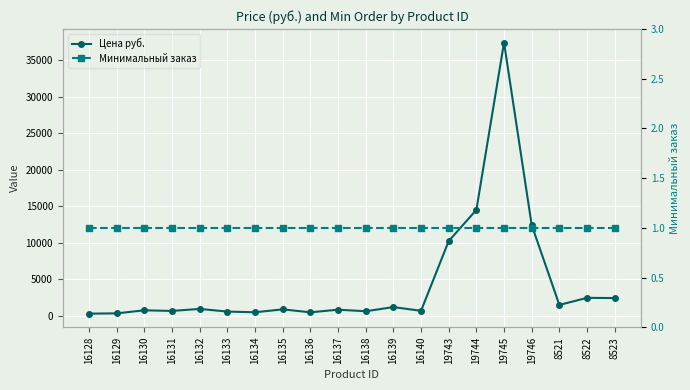

What is the maximum value shown in the chart?

37408